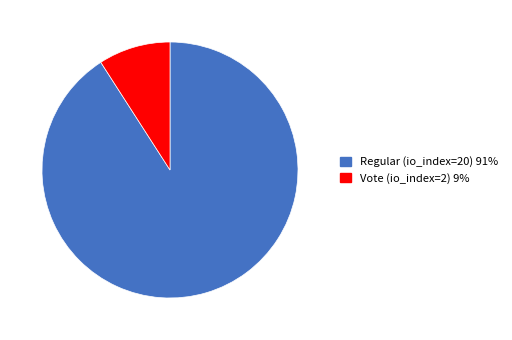

Approximately how many times larger is the value at Regular (io_index=20) compared to Vote (io_index=2)?

10.0